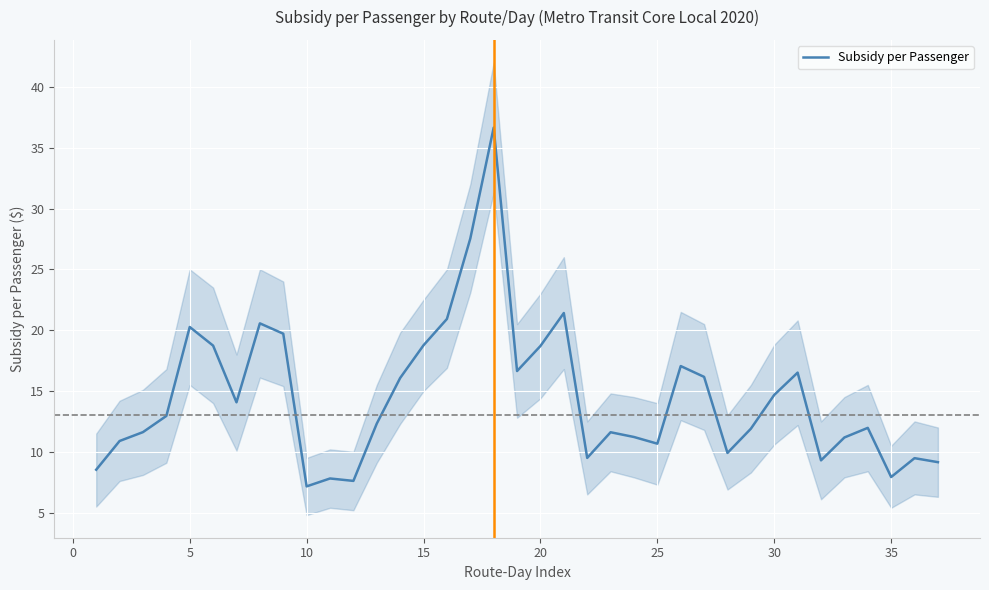

What is the lowest value of the Subsidy per Passenger series?

7.2